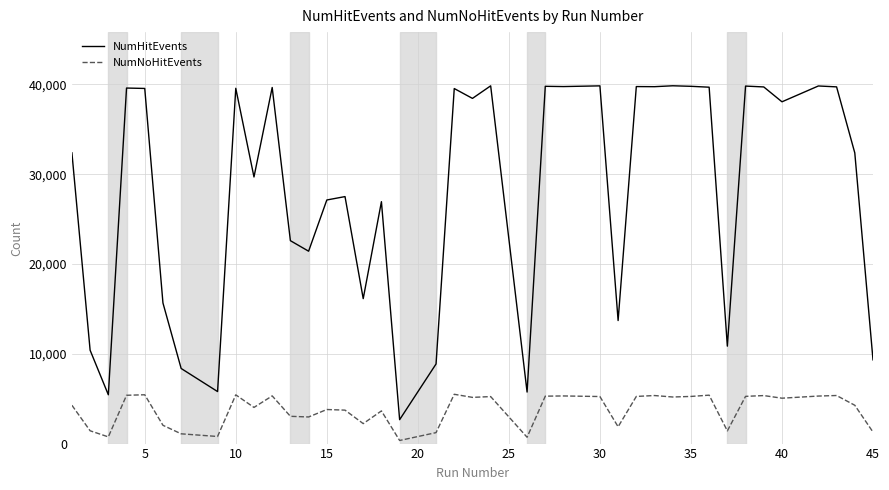

Which series has the largest total across all categories?

NumHitEvents